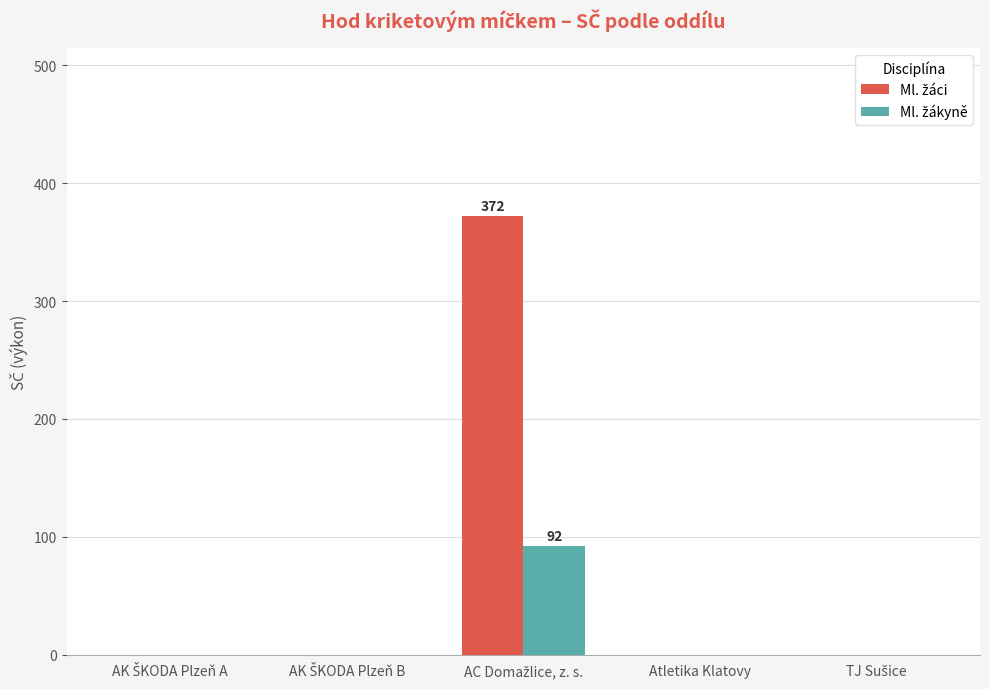

Count the number of categories in the chart.

5